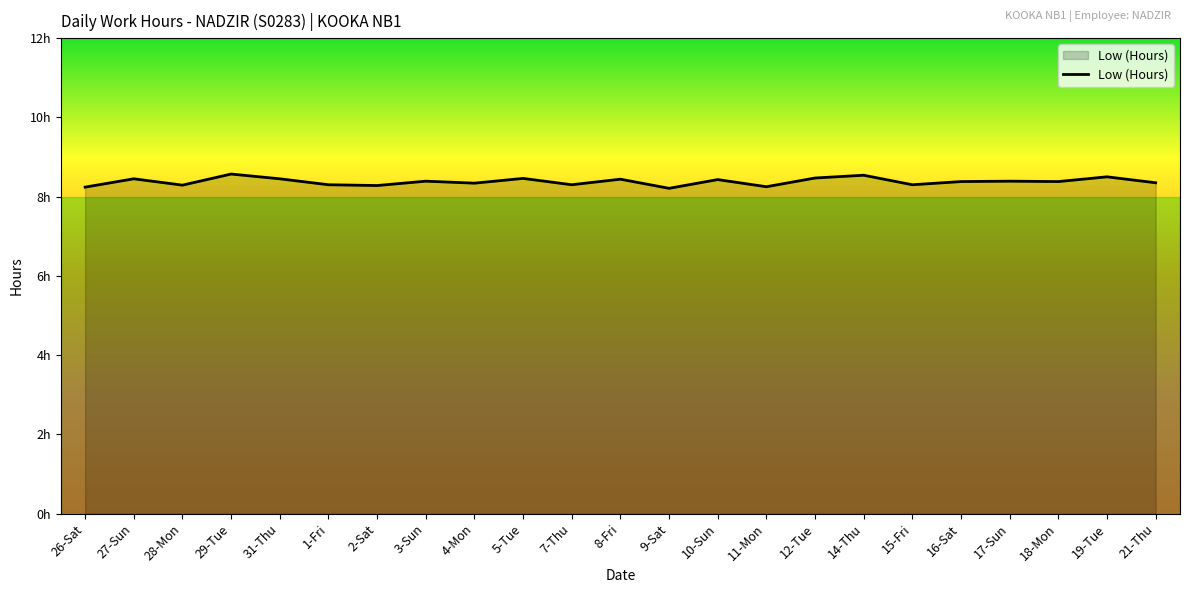

List the labels in order of value, smallest first.

9-Sat, 26-Sat, 11-Mon, 2-Sat, 28-Mon, 1-Fri, 7-Thu, 15-Fri, 4-Mon, 21-Thu, 16-Sat, 18-Mon, 3-Sun, 17-Sun, 10-Sun, 8-Fri, 27-Sun, 31-Thu, 5-Tue, 12-Tue, 19-Tue, 14-Thu, 29-Tue